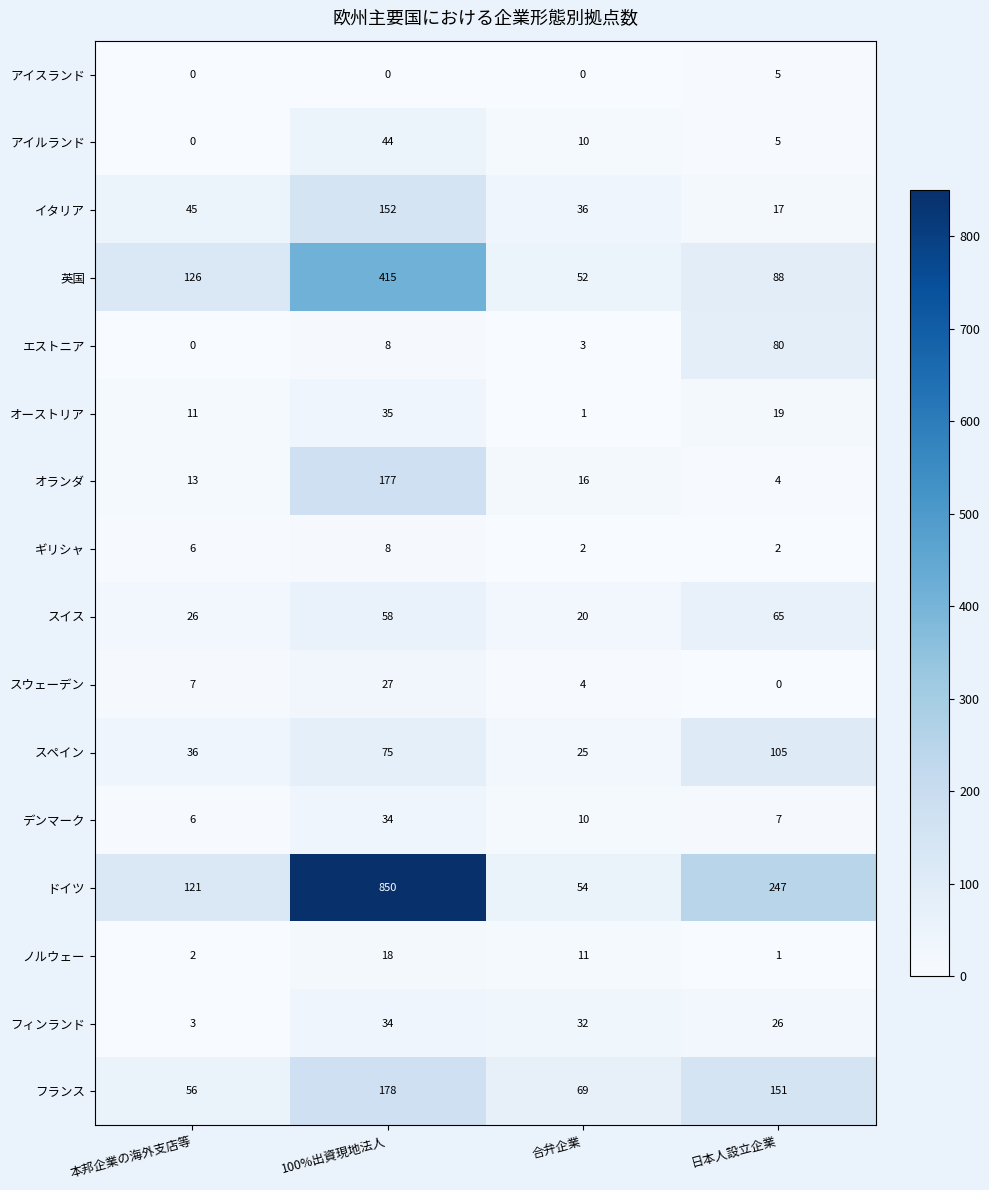

List the labels in order of デンマーク value, smallest first.

本邦企業の海外支店等, 日本人設立企業, 合弁企業, 100%出資現地法人